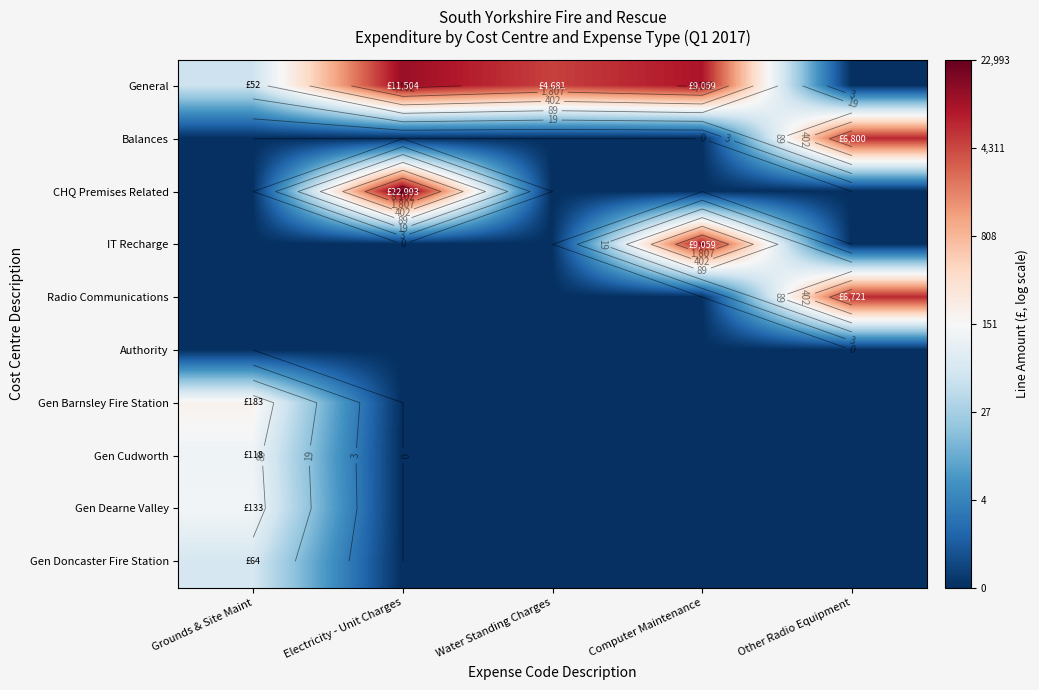

At how many categories does at least one series exceed 2?

5